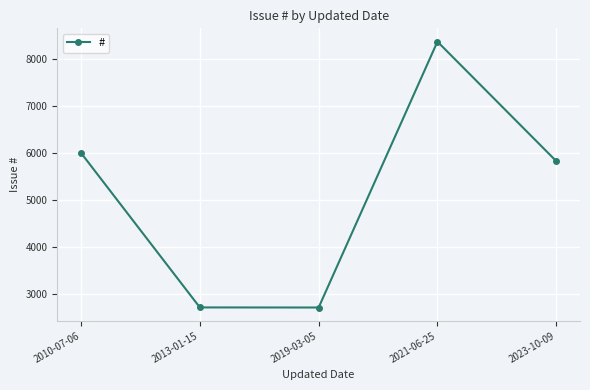

The chart shows a value of 2714 at 2019-03-05. True or false?

True